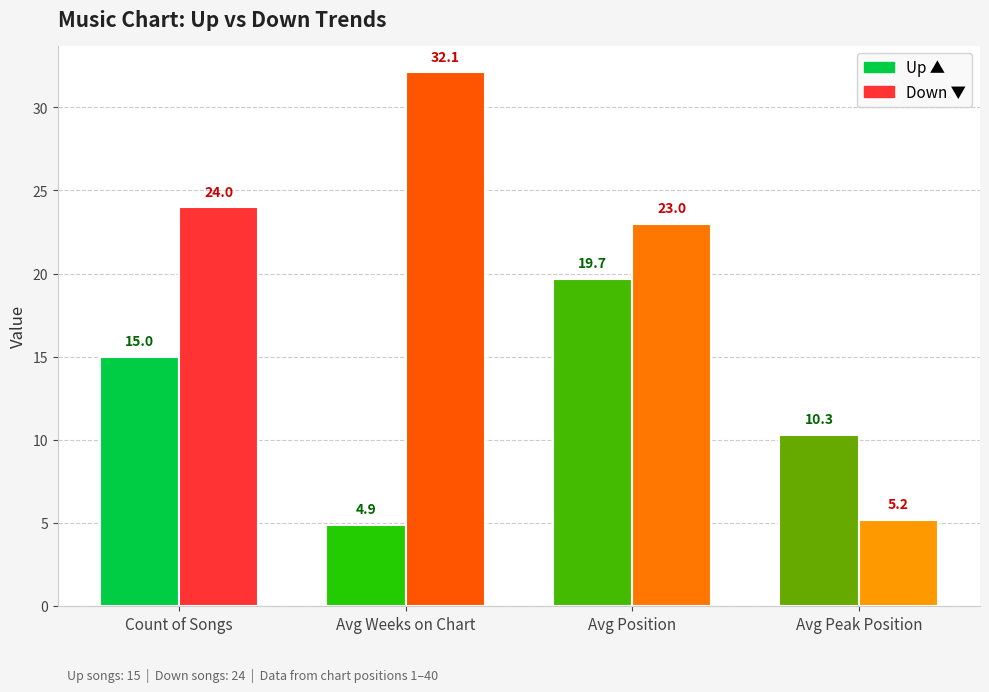

At which category is the sum across all series the highest?

Avg Position